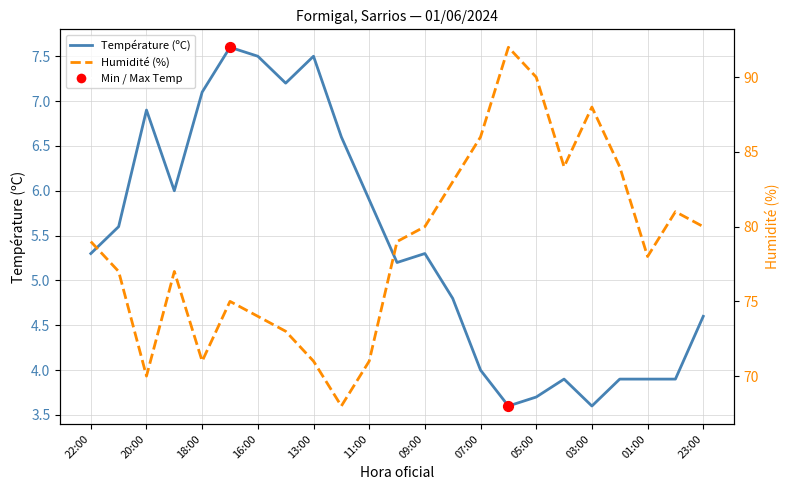

What is the total value across all series at 08:00?

87.8